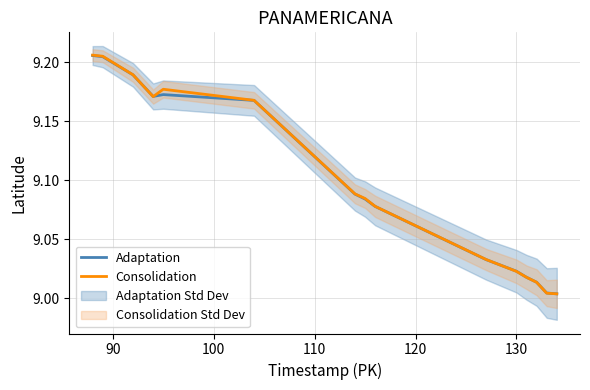

What is the maximum value shown in the chart?

9.2